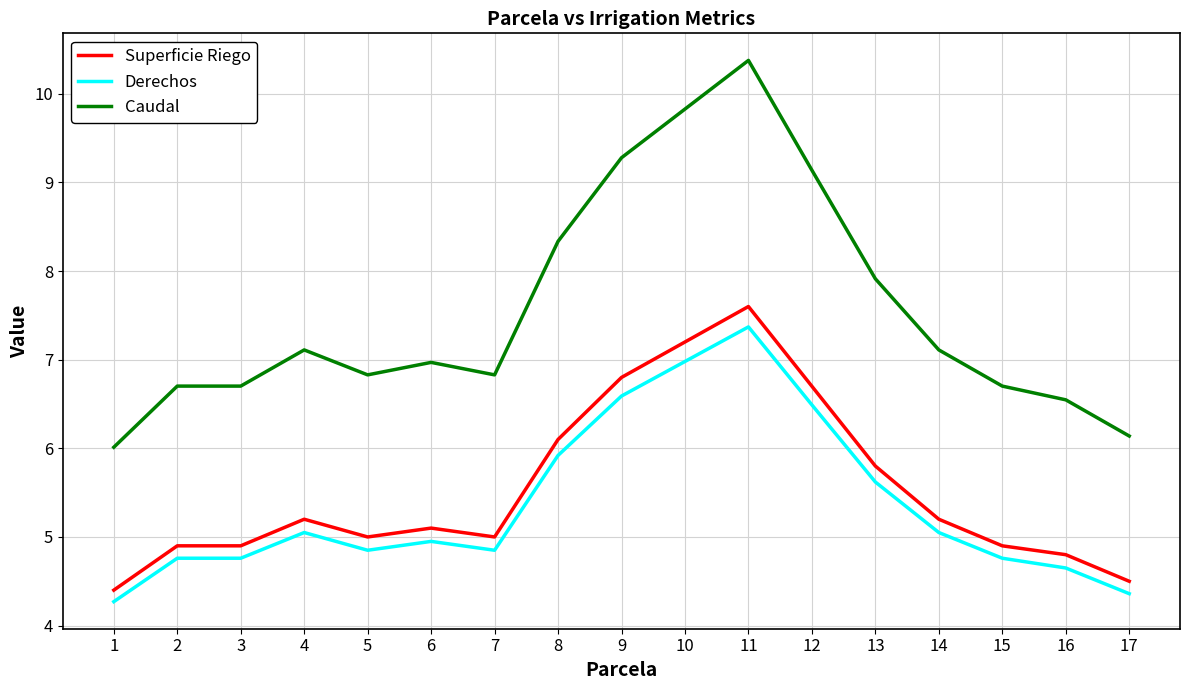

At how many categories does at least one series exceed 5?

17